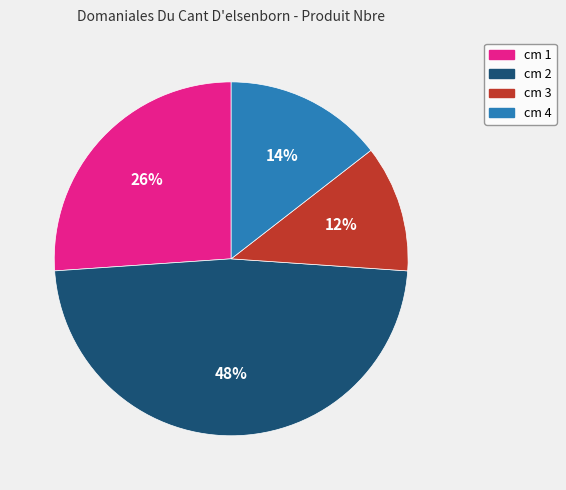

To the nearest percent, what is the average slice percentage?

25%